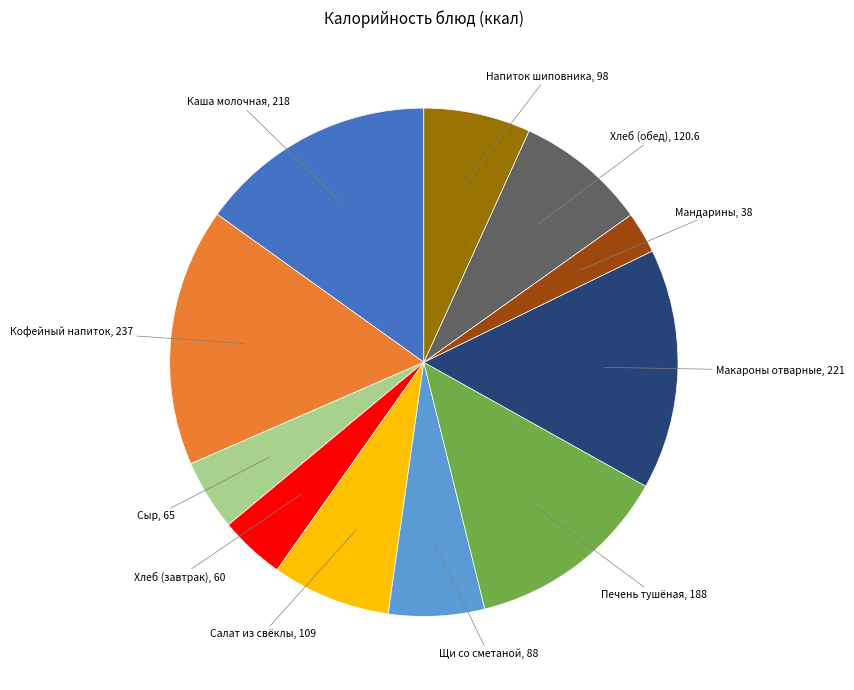

Does any single category account for the majority?

No